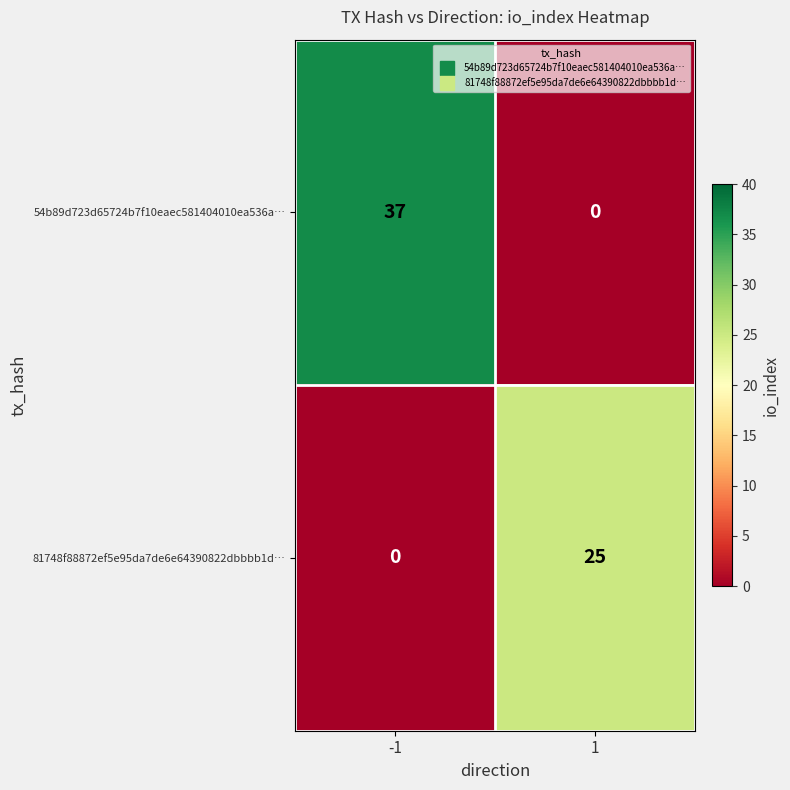

The value of 54b89d723d65724b7f10eaec581404010ea536a… at -1 is 37. True or false?

True